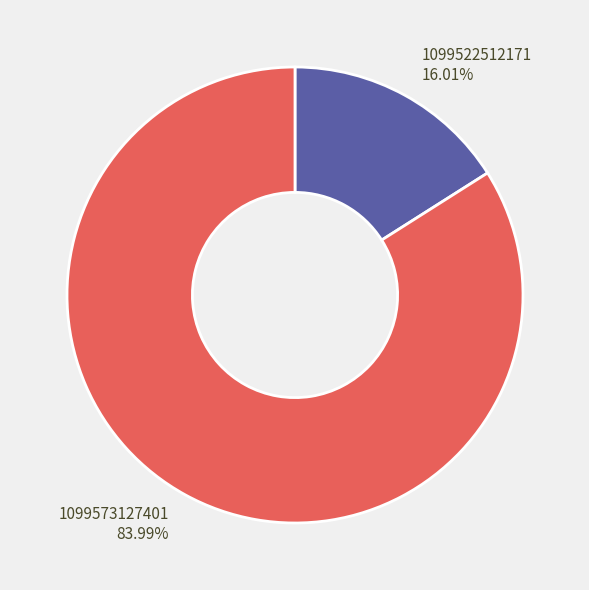

To the nearest percent, what is the difference between the 1099573127401 and 1099522512171 slice percentages?

68%